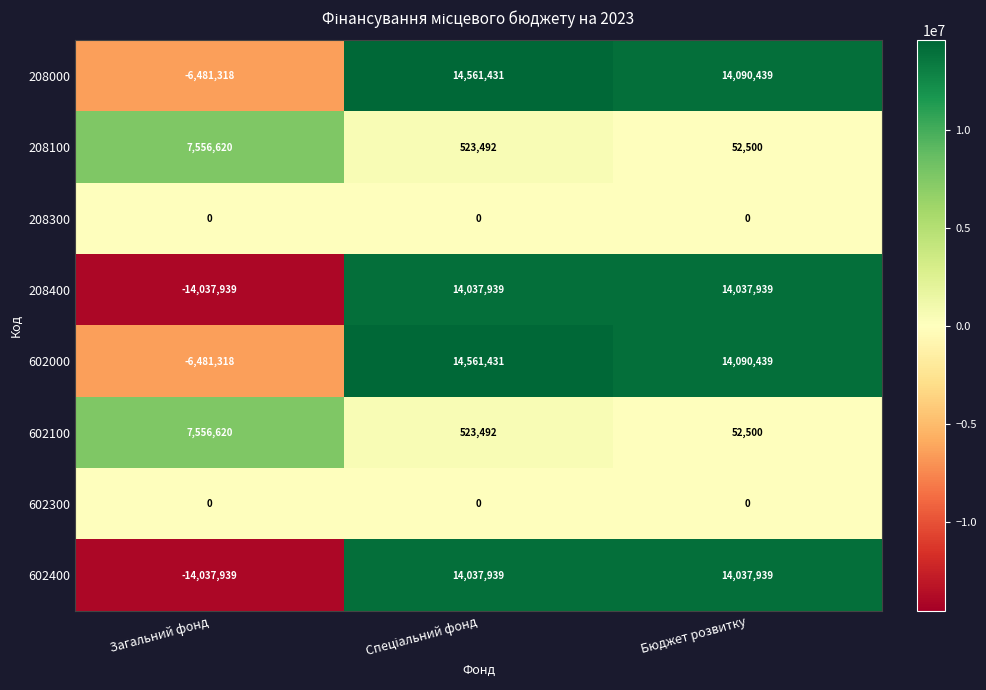

Is it true that 208000 equals -11113745 at Загальний фонд?

False